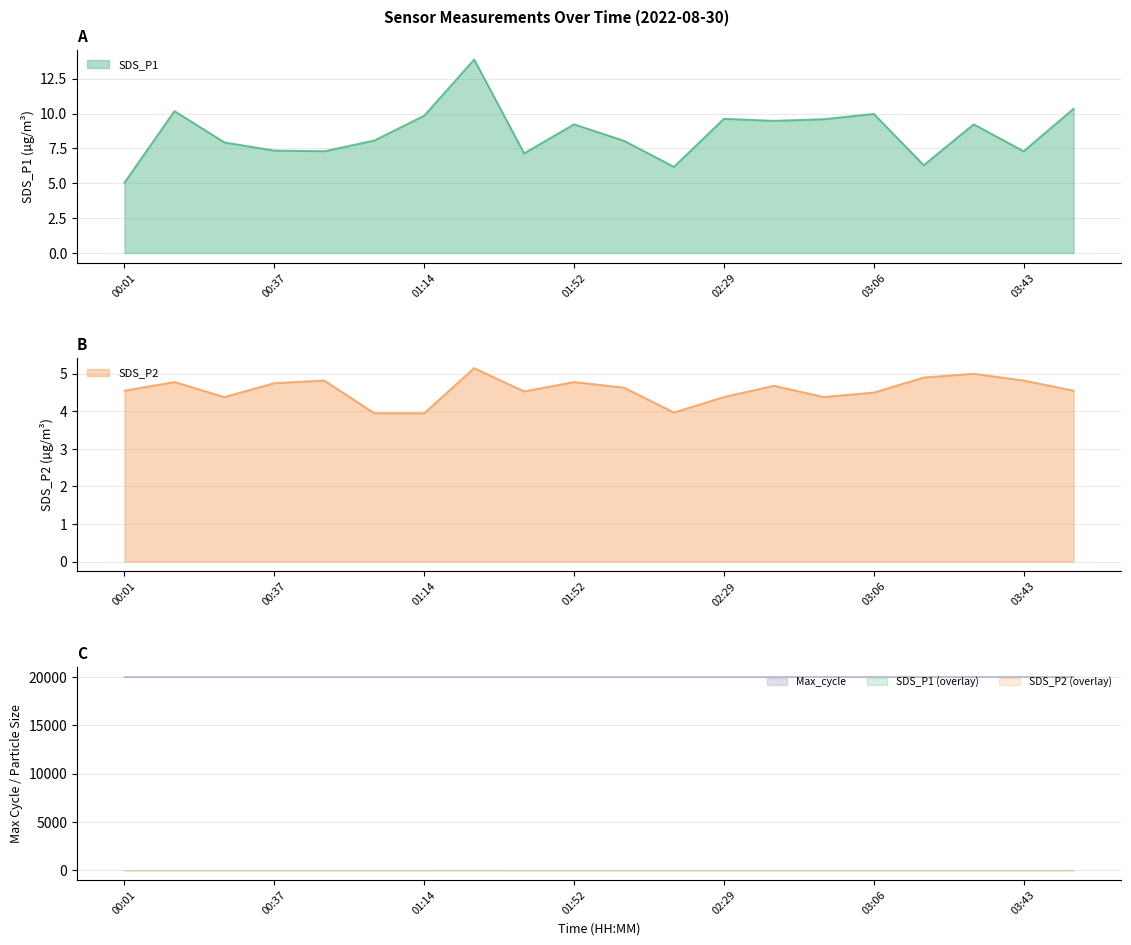

Between 00:25 and 02:53, which series saw the biggest shift?

SDS_P1